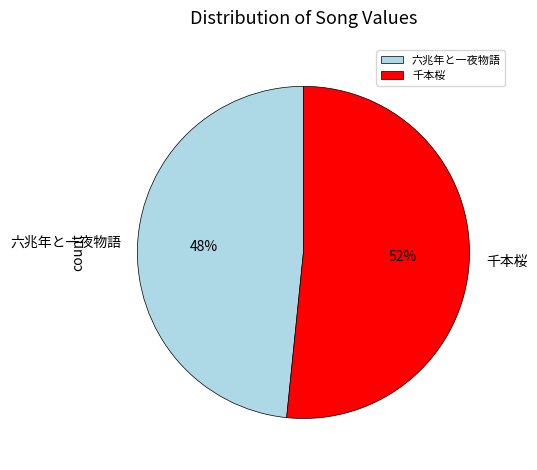

The 六兆年と一夜物語 slice represents 60% of the pie. True or false?

False